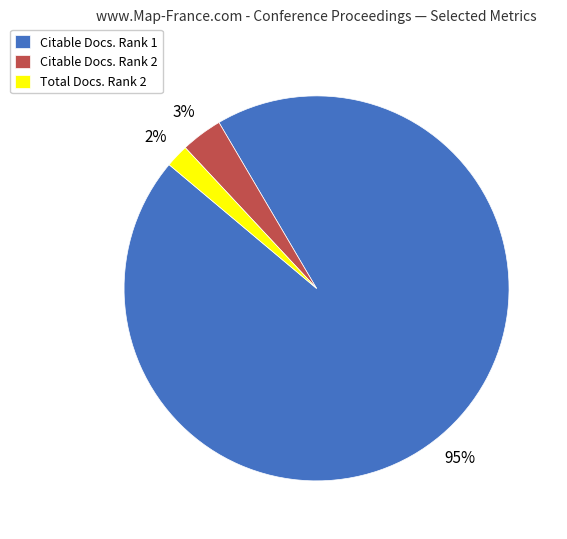

To the nearest percent, what is the combined percentage of Citable Docs. Rank 2 and Citable Docs. Rank 1?

98%